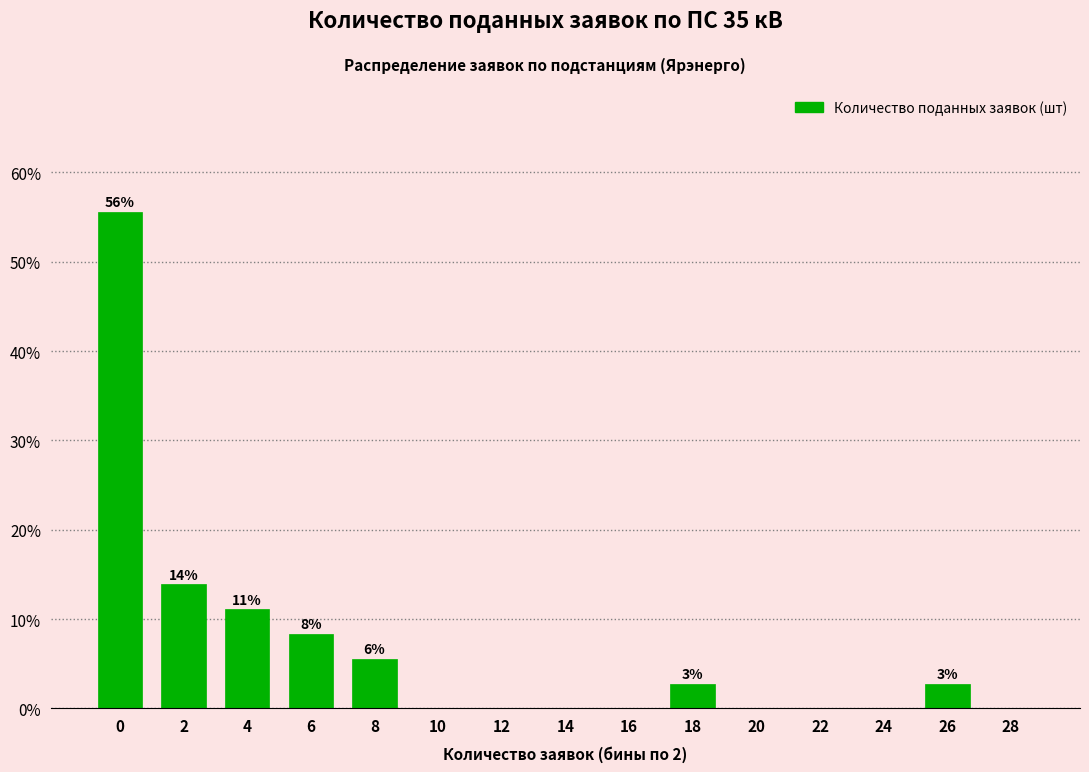

Reading left to right, list all the values displayed in this chart.

0=55.6	2=13.9	4=11.1	6=8.3	8=5.6	10=0.0	12=0.0	14=0.0	16=0.0	18=2.8	20=0.0	22=0.0	24=0.0	26=2.8	28=0.0